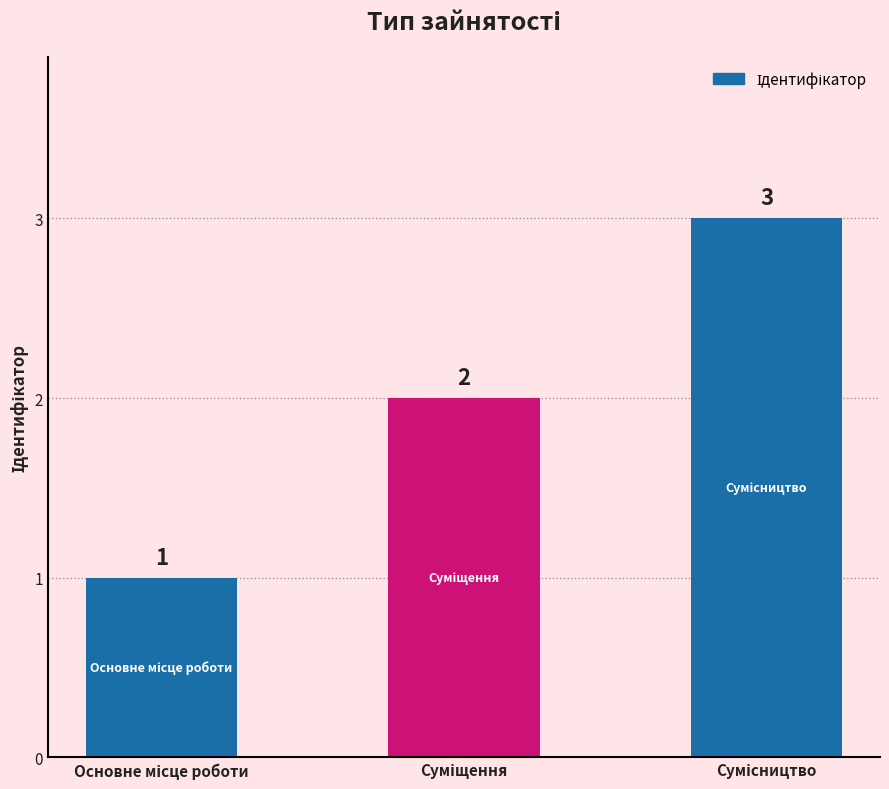

Are the bars grouped side by side (vs. stacked)?

No